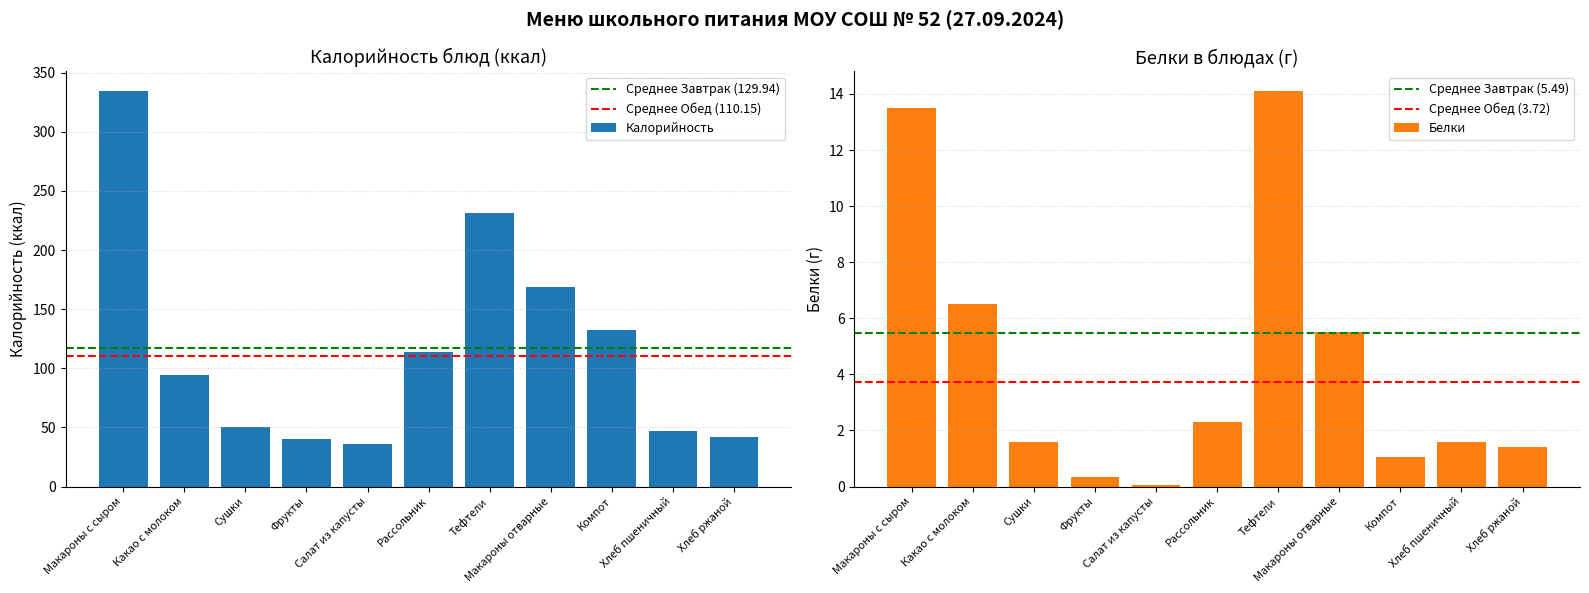

Which series has the largest total across all categories?

Калорийность